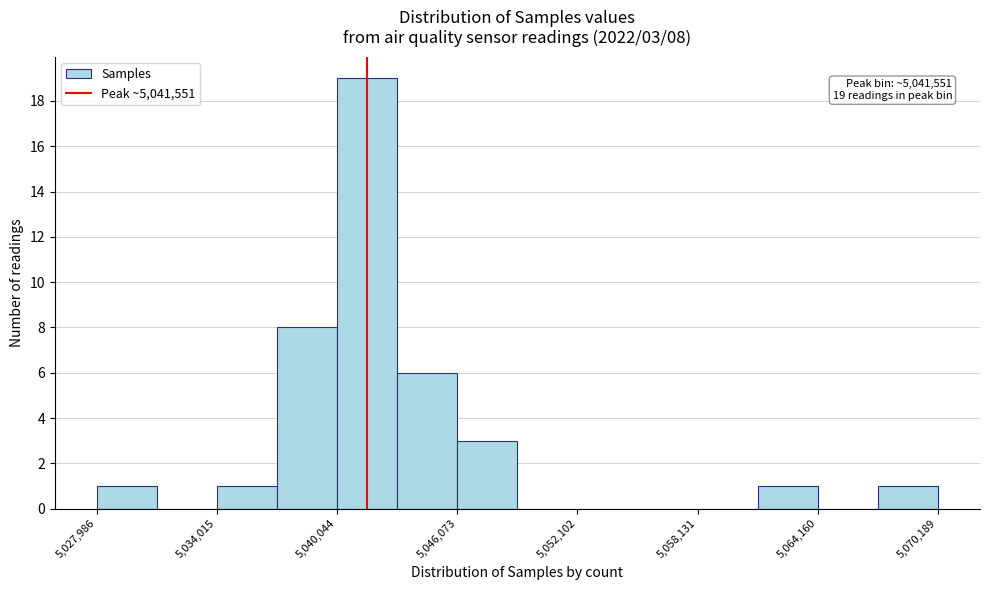

Read against the x-axis, roughly where is the centre of the tallest bar?

5042000